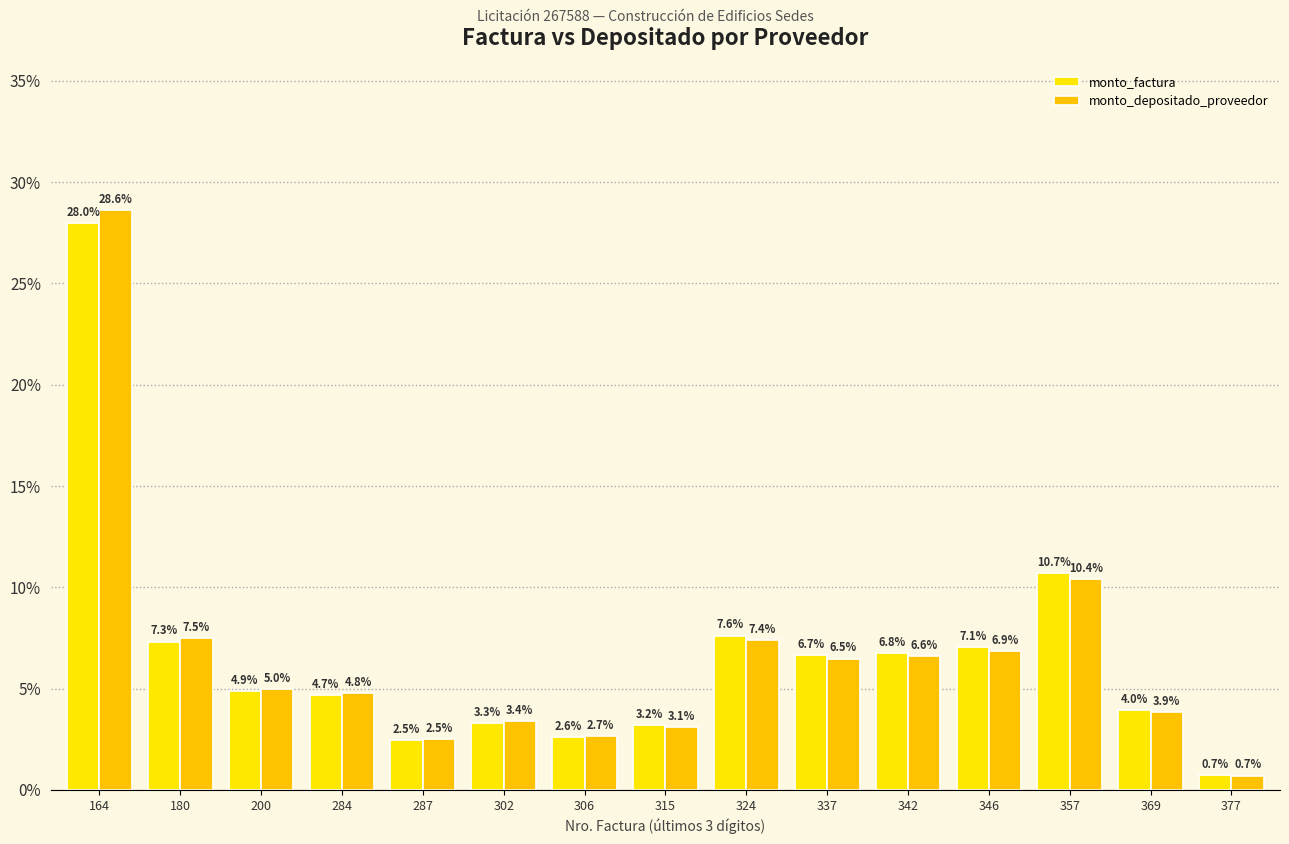

Reading left to right, list all the values displayed in this chart.

monto_factura: 0.3	0.1	0.0	0.0	0.0	0.0	0.0	0.0	0.1	0.1	0.1	0.1	0.1	0.0	0.0
monto_depositado_proveedor: 0.3	0.1	0.0	0.0	0.0	0.0	0.0	0.0	0.1	0.1	0.1	0.1	0.1	0.0	0.0